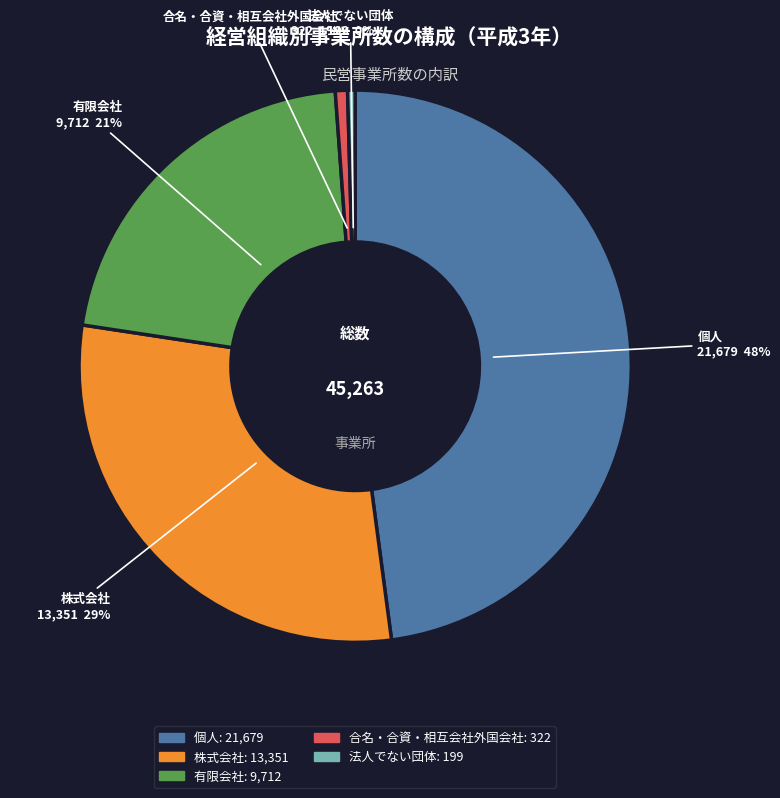

Combined, do 合名・合資・相互会社外国会社 and 株式会社 account for over 50%?

No